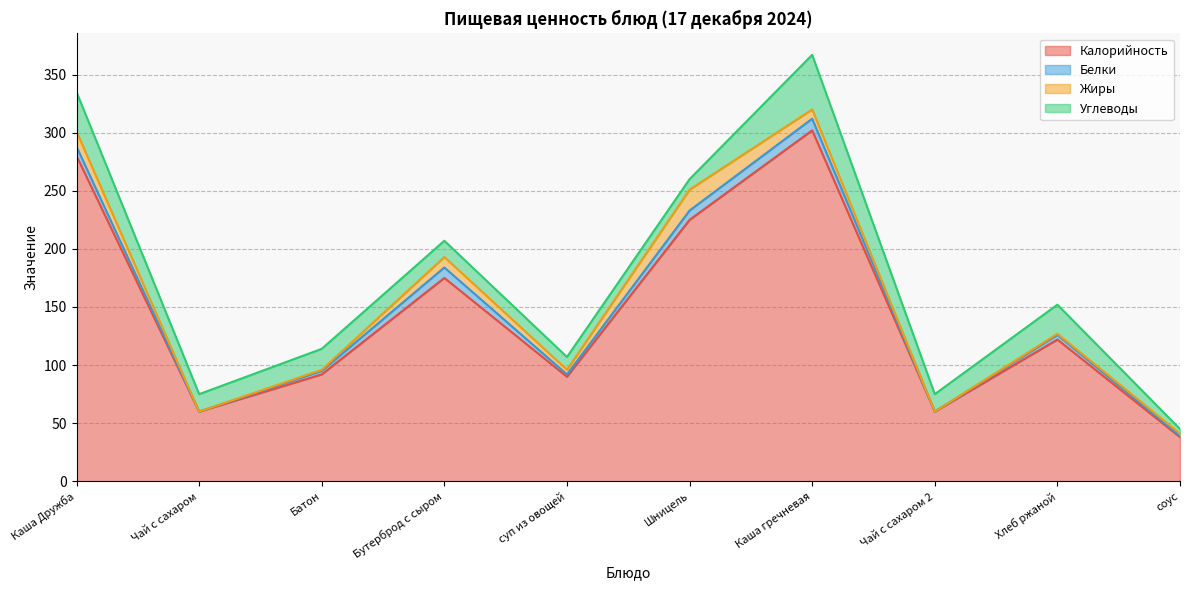

At which label is Углеводы closest to 25?

Хлеб ржаной